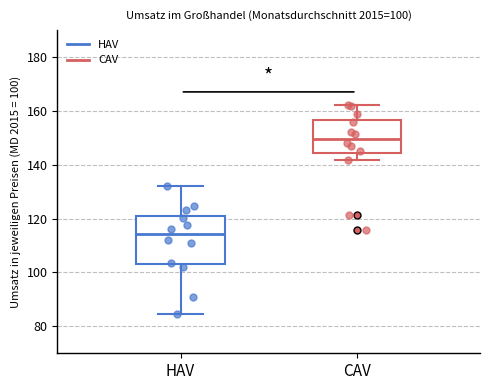

Which box is the tallest, from its lower edge to its upper edge?

HAV